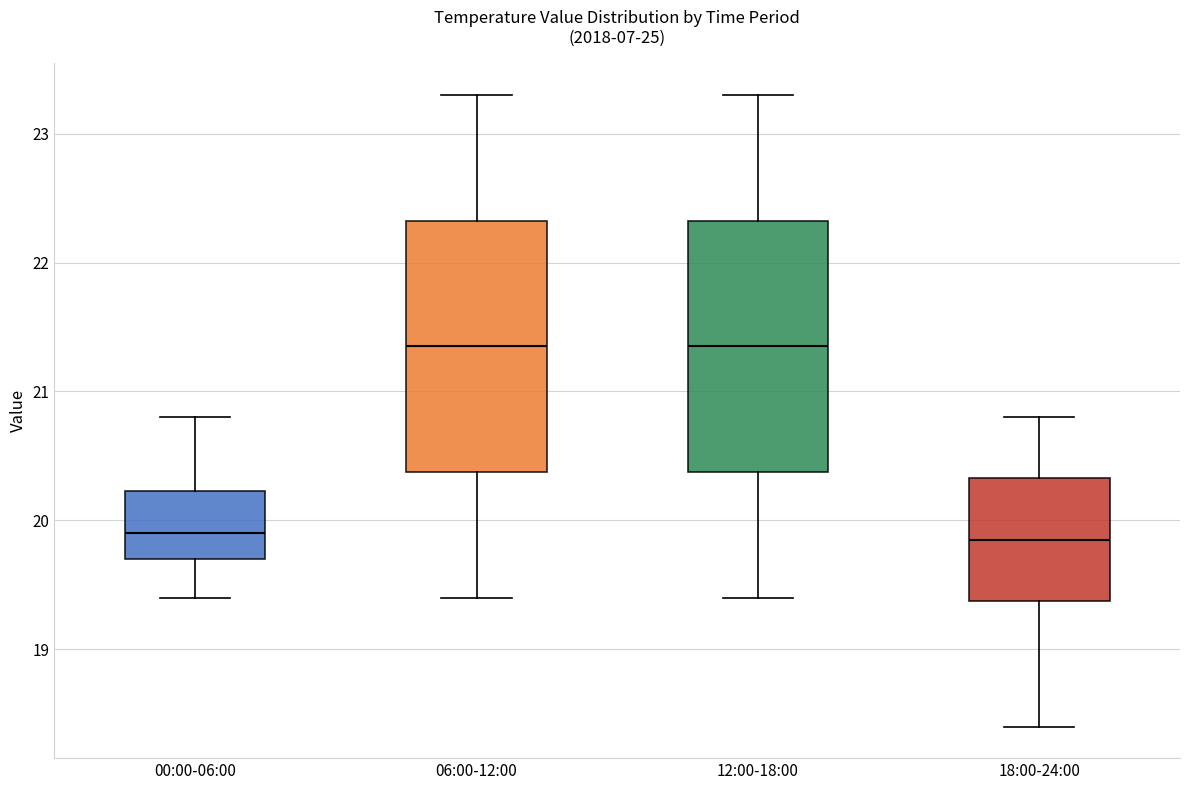

Reading left to right, transcribe this box plot: for each box, give where its median line is, the range the box spans, and where its two whiskers end, as read against the y-axis. The values are not printed on the chart, so give them approximately, as read against the axis.

00:00-06:00: median 19.9, box 19.7 to 20.2, whiskers 19.4 to 20.8
06:00-12:00: median 21.4, box 20.4 to 22.3, whiskers 19.4 to 23.3
12:00-18:00: median 21.4, box 20.4 to 22.3, whiskers 19.4 to 23.3
18:00-24:00: median 19.9, box 19.4 to 20.3, whiskers 18.4 to 20.8